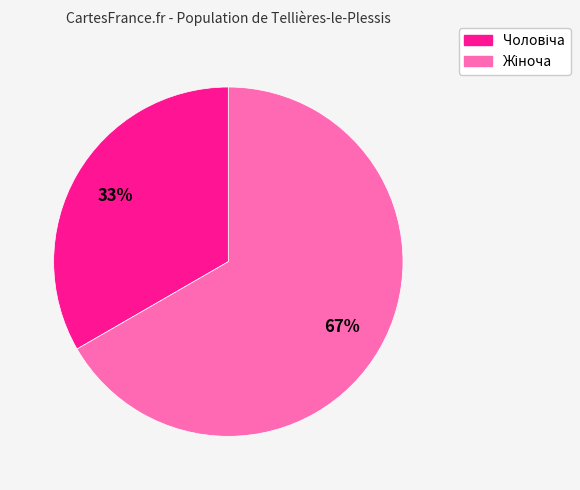

How many slices are in this pie chart?

2